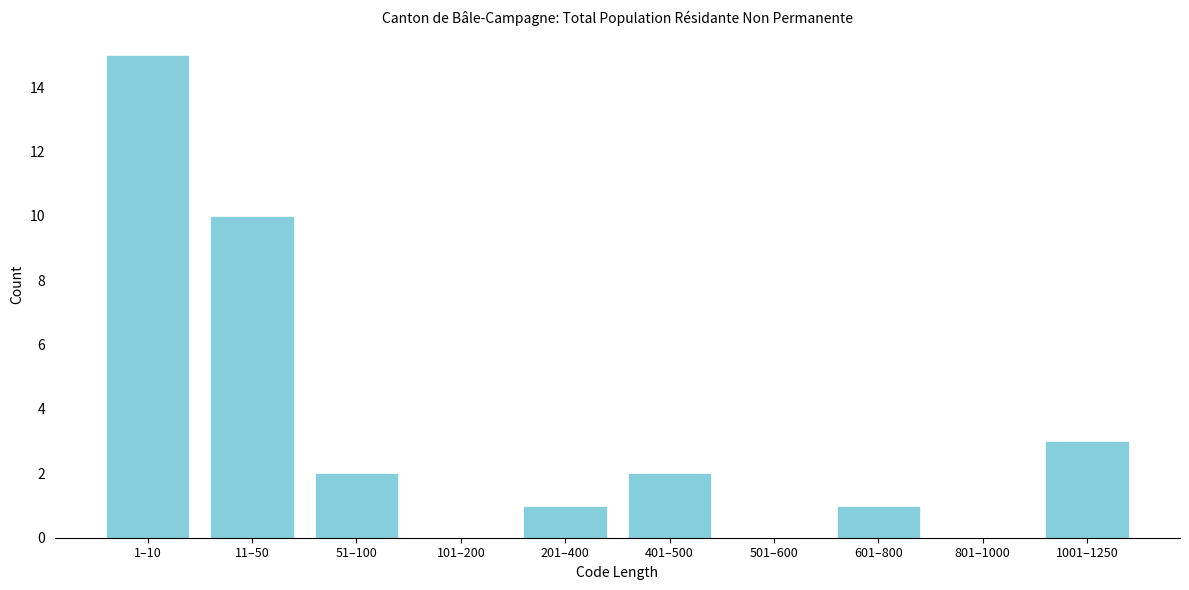

Reading left to right, extract all data points from this chart.

1–10=15	11–50=10	51–100=2	101–200=0	201–400=1	401–500=2	501–600=0	601–800=1	801–1000=0	1001–1250=3